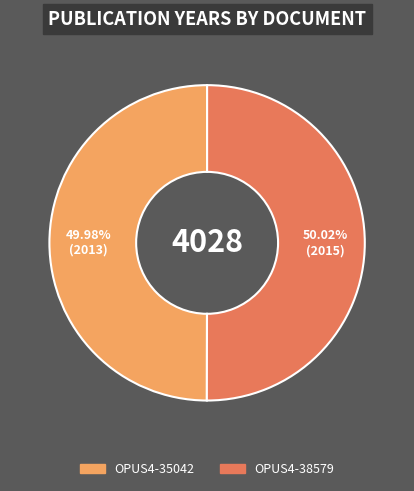

To the nearest percent, what is the average slice percentage?

50%